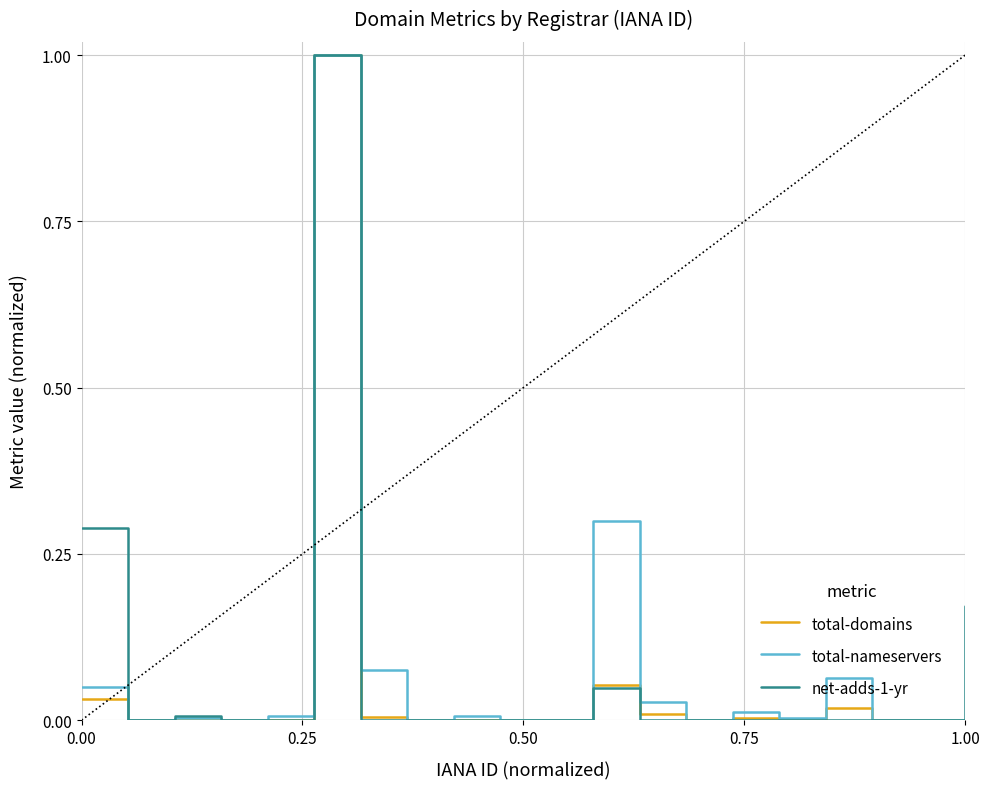

What is the highest value of the total-nameservers series?

1.0